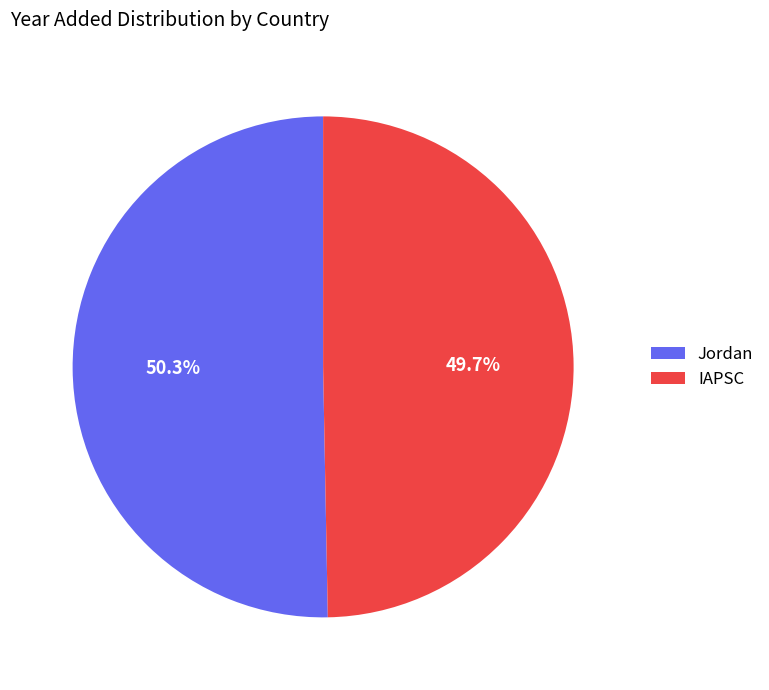

To the nearest percent, what is the difference between the Jordan and IAPSC slice percentages?

1%